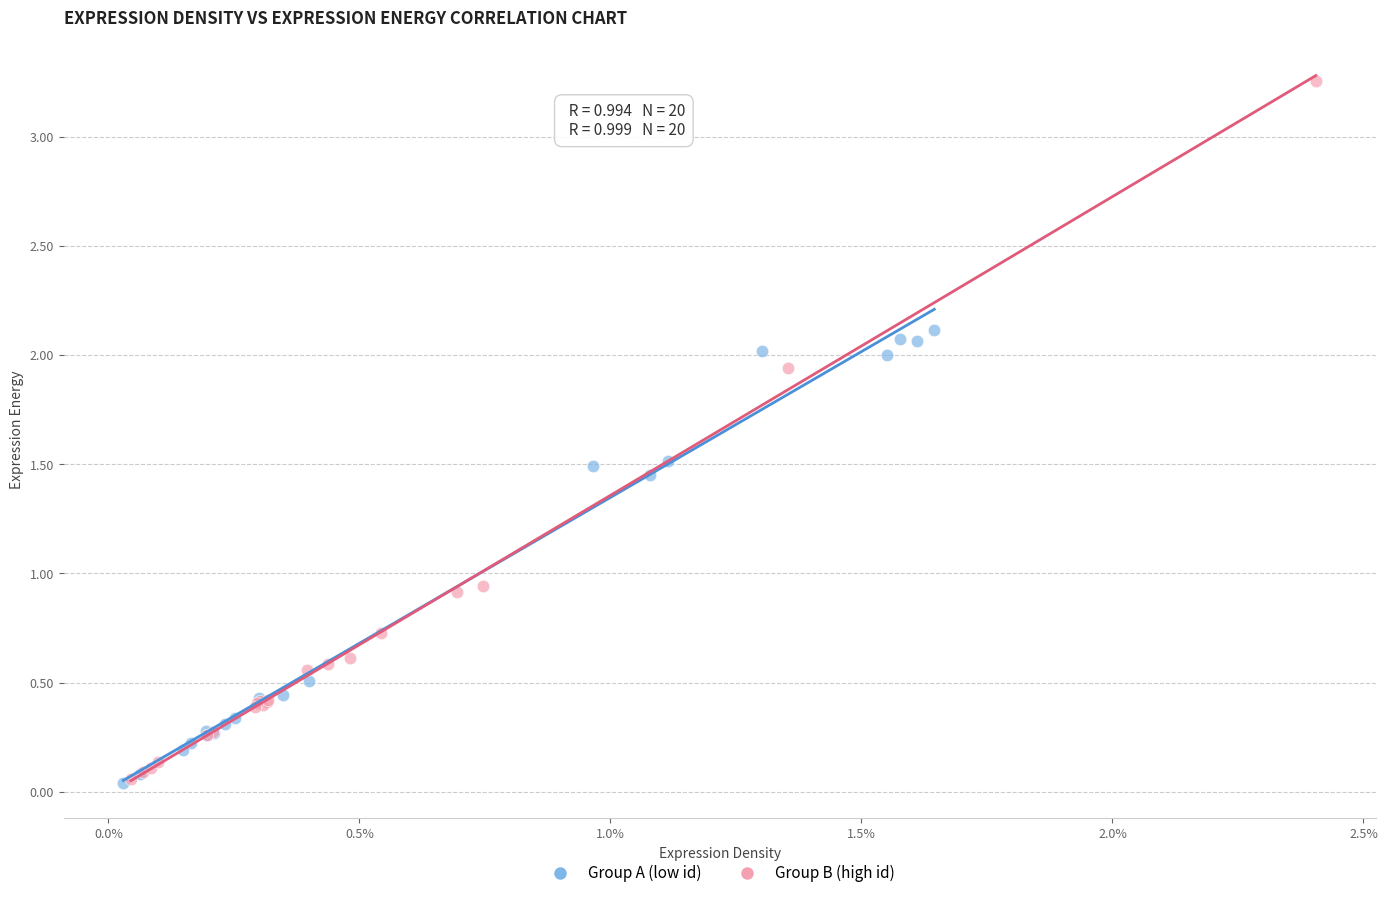

What are all the series names shown in the legend?

Group A (low id), Group B (high id)